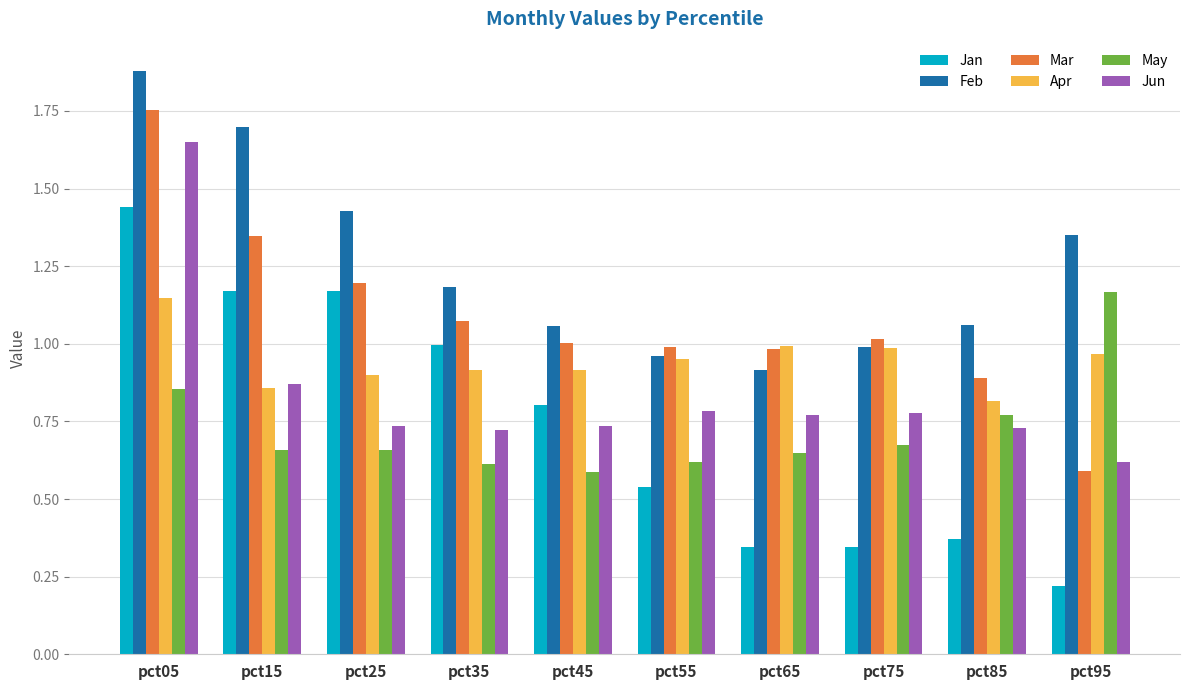

What are all the series names shown in the legend?

Jan, Feb, Mar, Apr, May, Jun